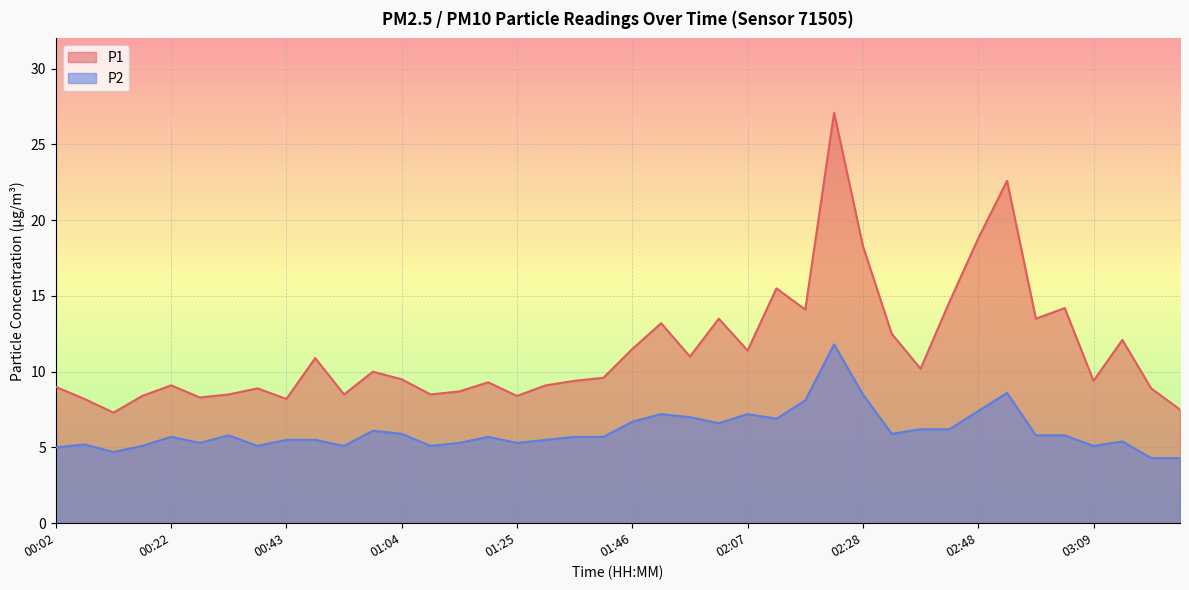

Between 01:51 and 02:53, which series saw the biggest shift?

P1